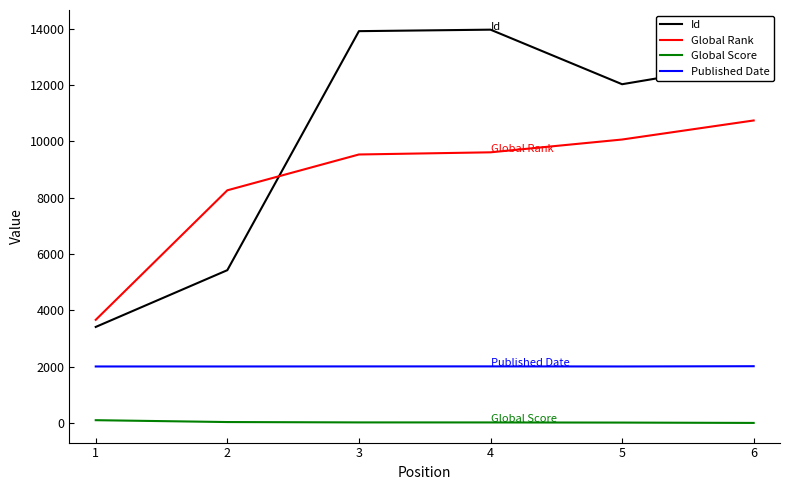

True or false: Published Date and Global Rank intersect in this chart.

False